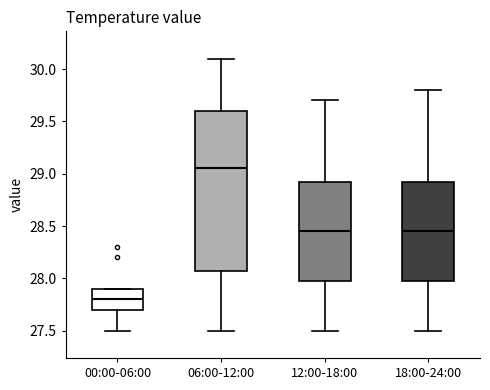

Which box has the highest median line?

06:00-12:00